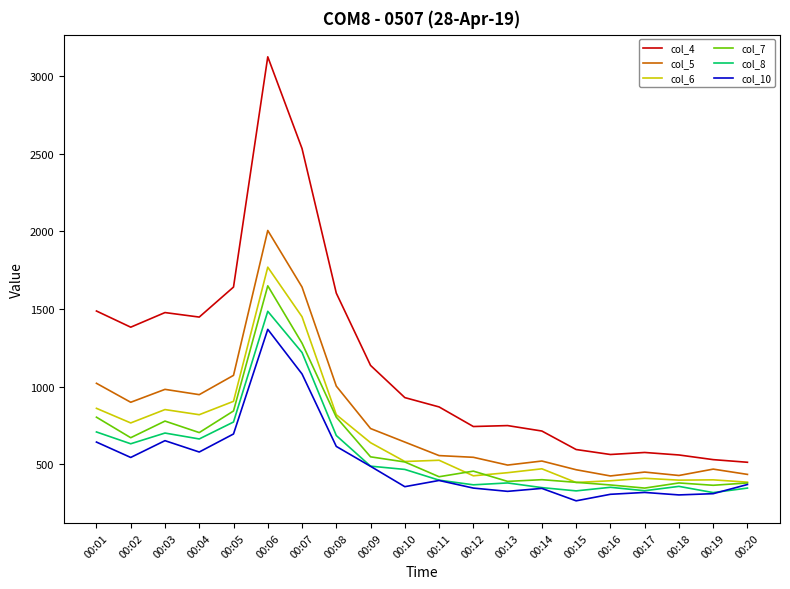

At which label does col_5 first exceed 644?

00:01